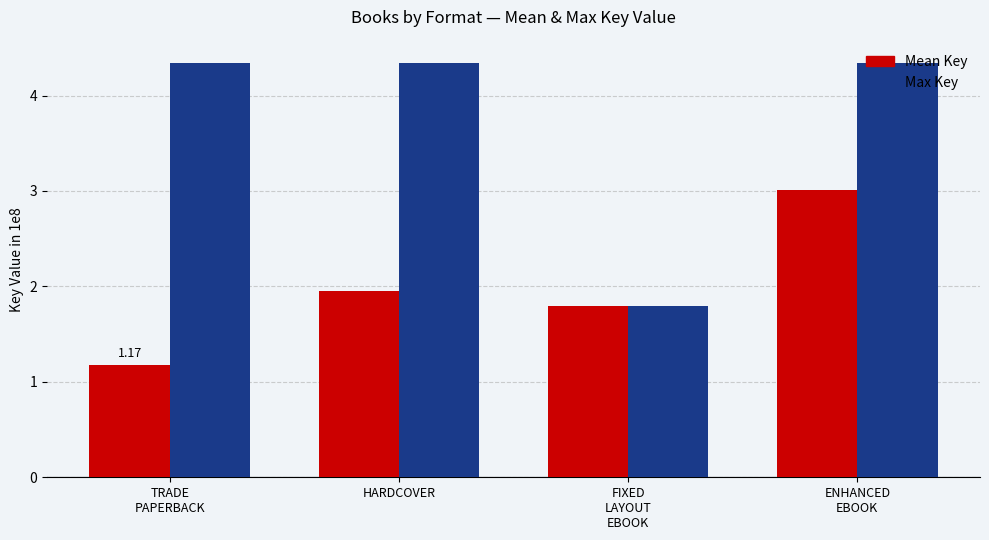

How many values in the Max Key series exceed 4?

3